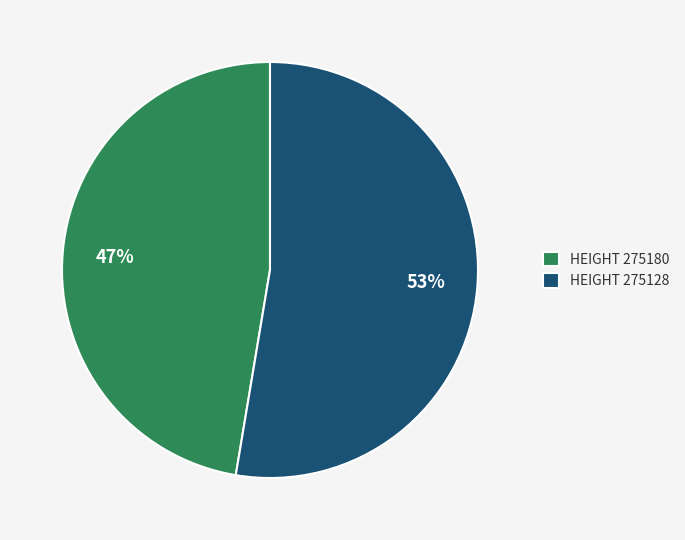

To the nearest percent, what portion does HEIGHT 275180 represent?

47%